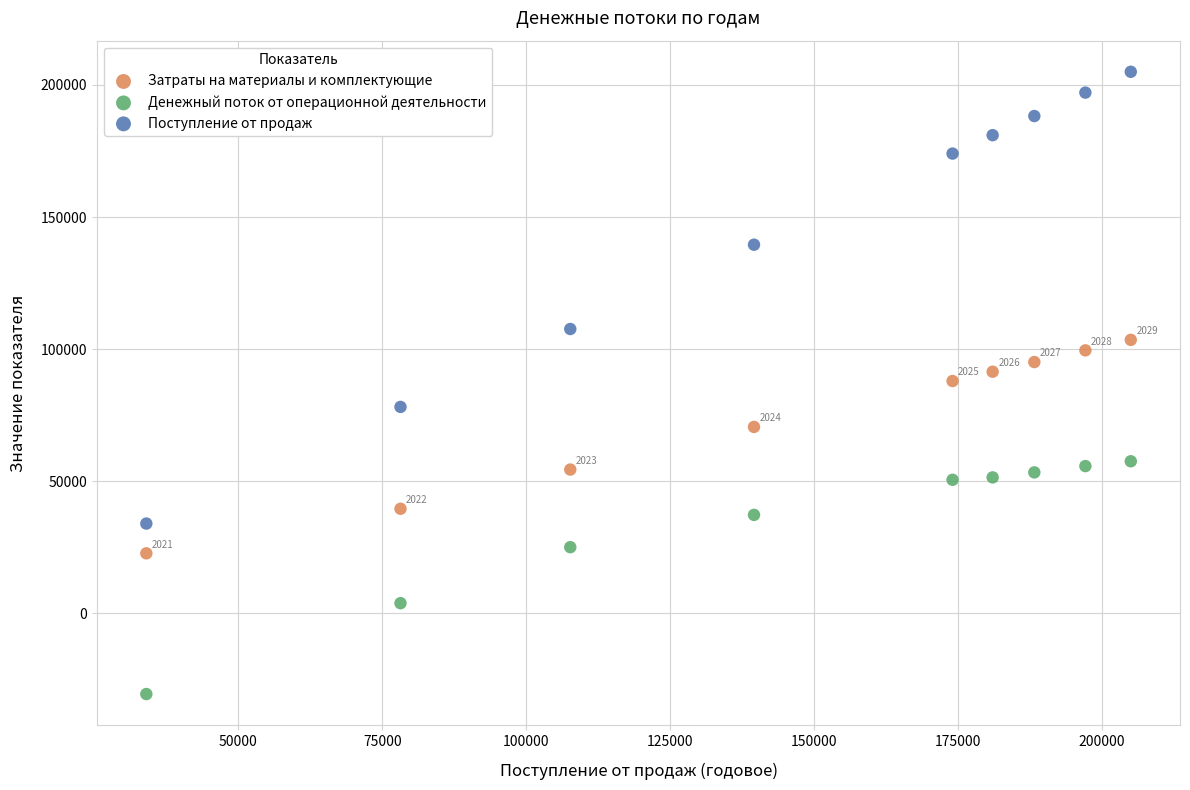

In the Поступление от продаж series, what Y value is closest to 119486?

107628.4